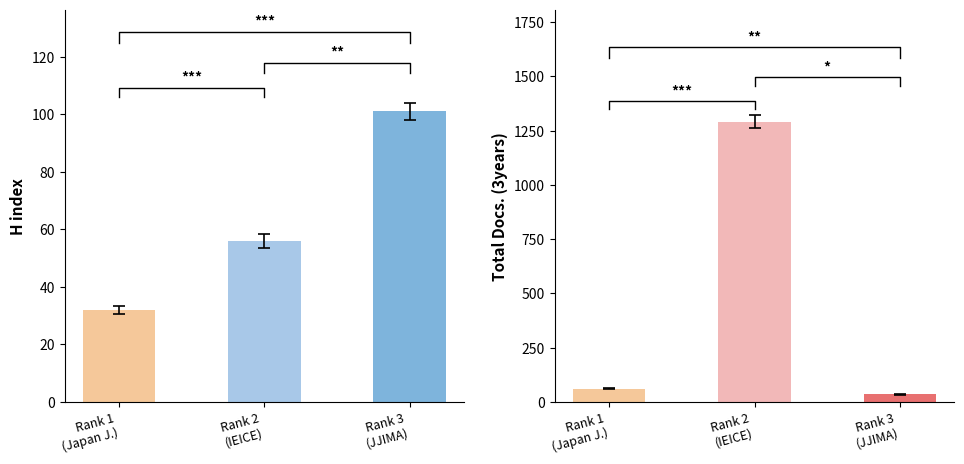

How many H index values are between 32 and 101?

3